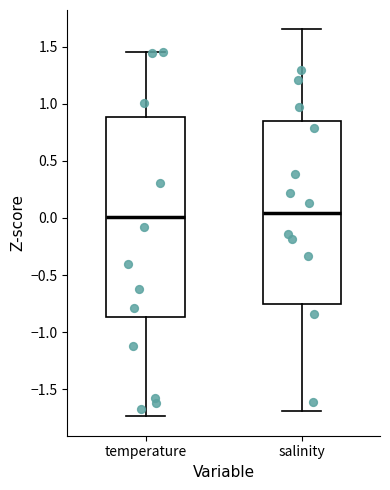

Comparing the boxes themselves (not the whiskers), which one is the tallest?

temperature